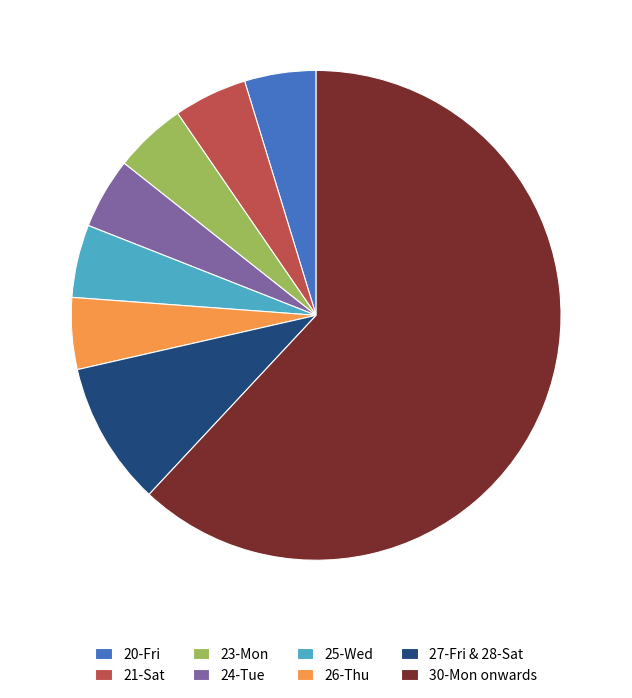

Is 20-Fri the majority of the pie?

No